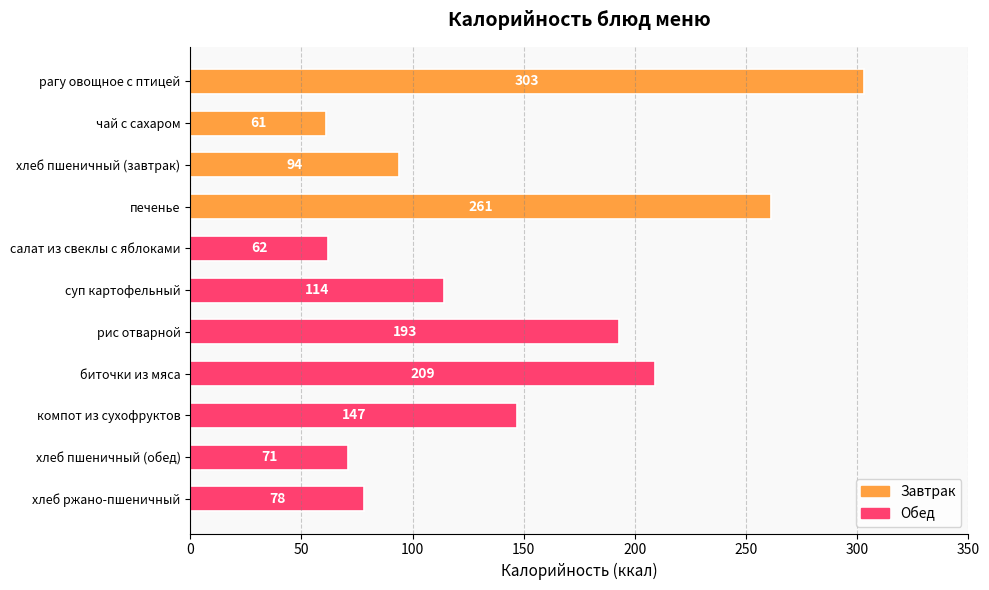

What is the minimum value shown in the chart?

61